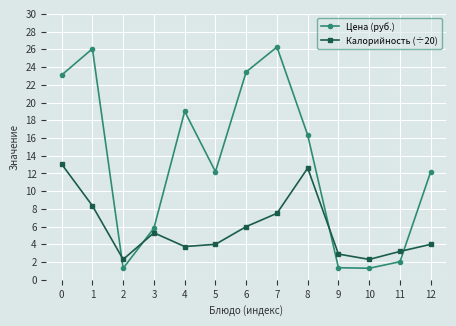

At which category is the sum across all series the highest?

0